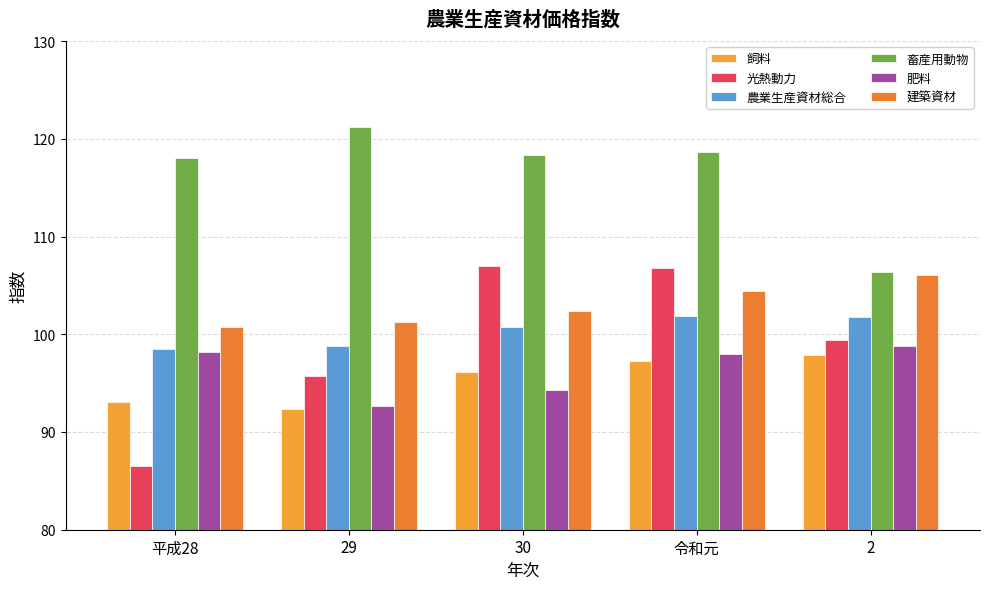

What is the maximum value for 畜産用動物?

121.2